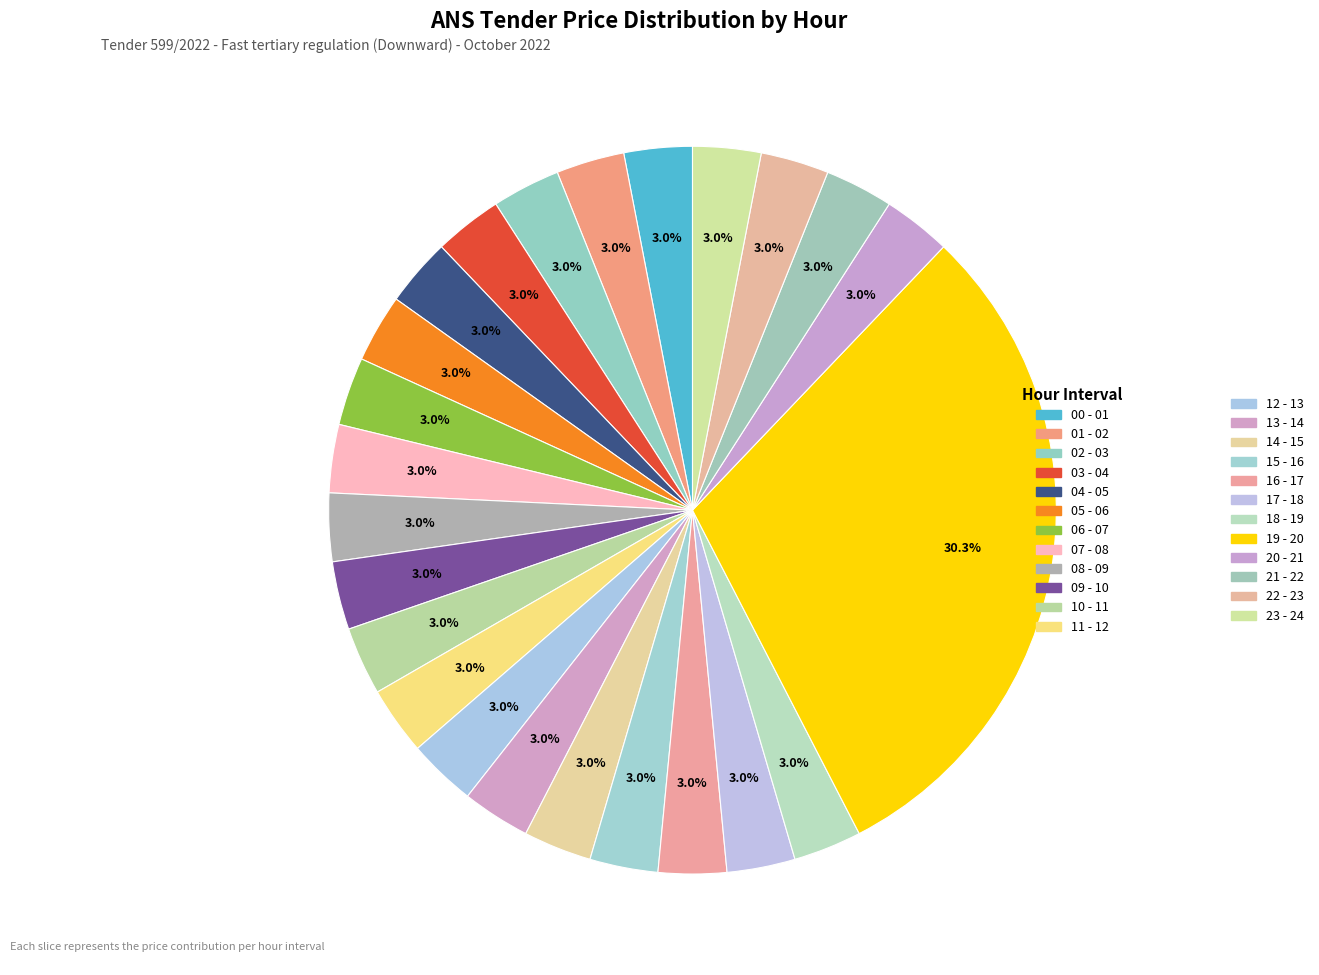

Which category has the smallest portion of the pie?

00 - 01